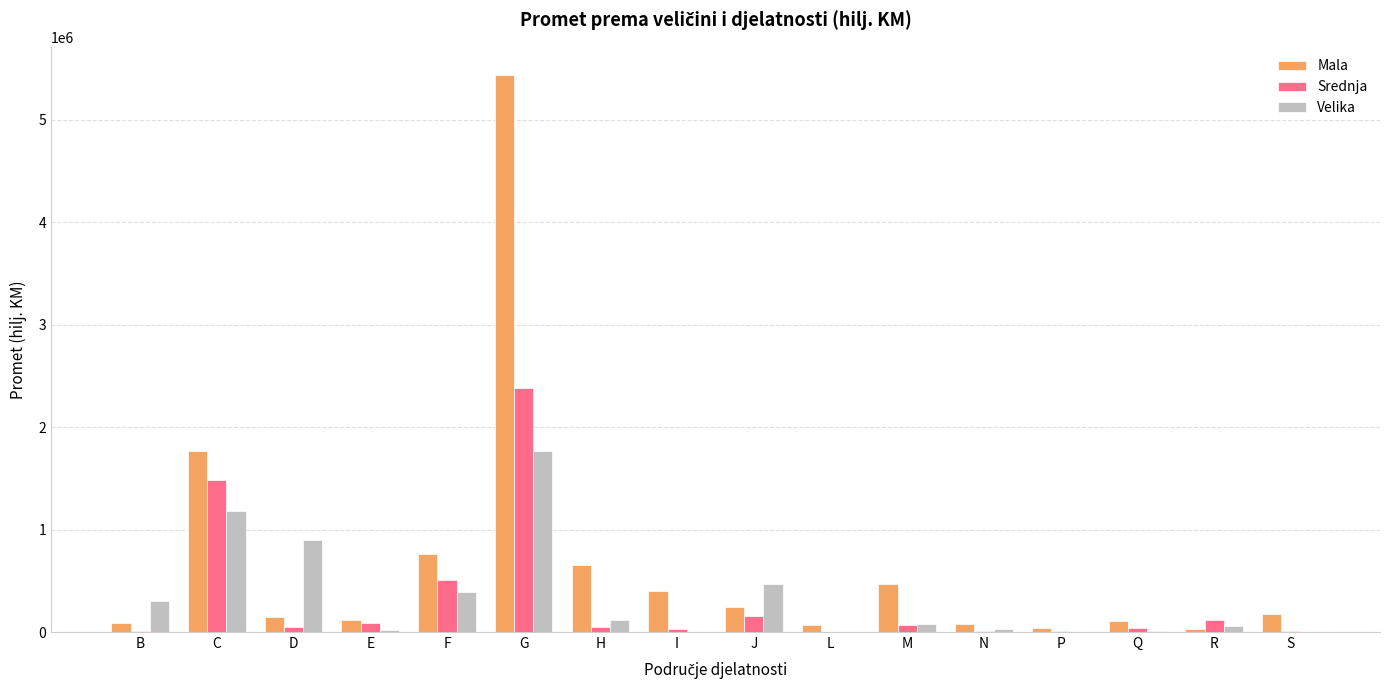

How many distinct data groups are displayed?

3